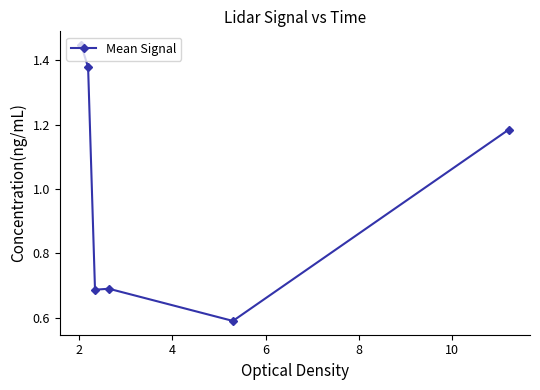

What is the sum of all values?

6.0